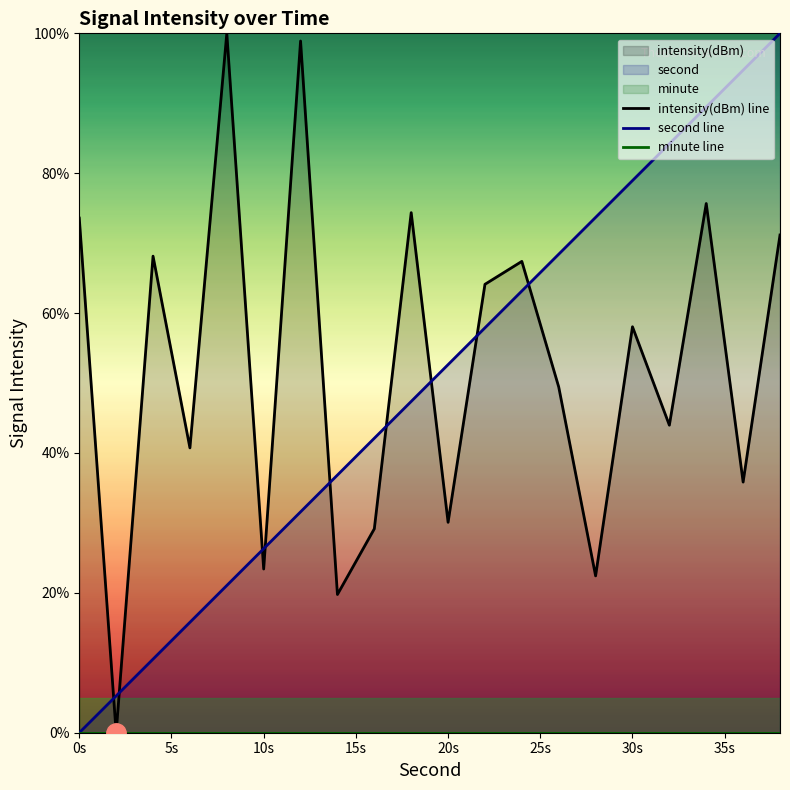

Which series has the largest total across all categories?

intensity(dBm) line